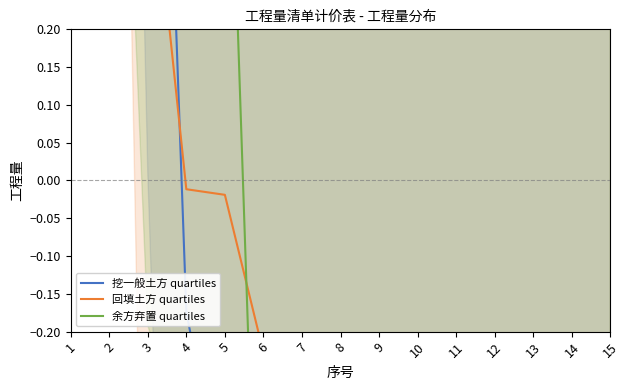

Reading left to right, list all the values displayed in this chart.

挖一般土方 quartiles: 3.1	3.4	1.2	-0.2	-0.4	-0.4	-0.6	-1.0	-1.0	-1.0	-1.0	-1.0	-1.0	-1.0	-0.7
回填土方 quartiles: 3.3	3.0	0.5	-0.0	-0.0	-0.2	-0.9	-1.0	-1.0	-1.0	-1.0	-1.0	-1.0	-1.0	-0.7
余方弃置 quartiles: 2.1	2.3	1.2	1.2	0.7	-0.8	-1.0	-1.0	-1.0	-1.0	-1.0	-1.0	-1.0	-1.0	-0.7